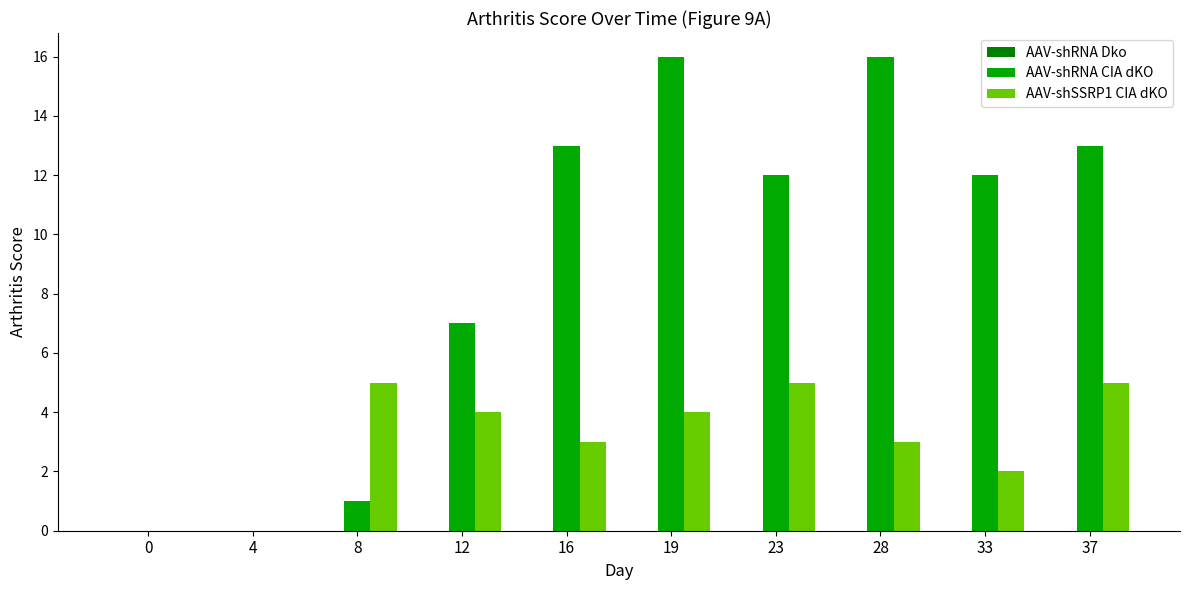

Is it true that AAV-shSSRP1 CIA dKO equals 7 at 37?

False